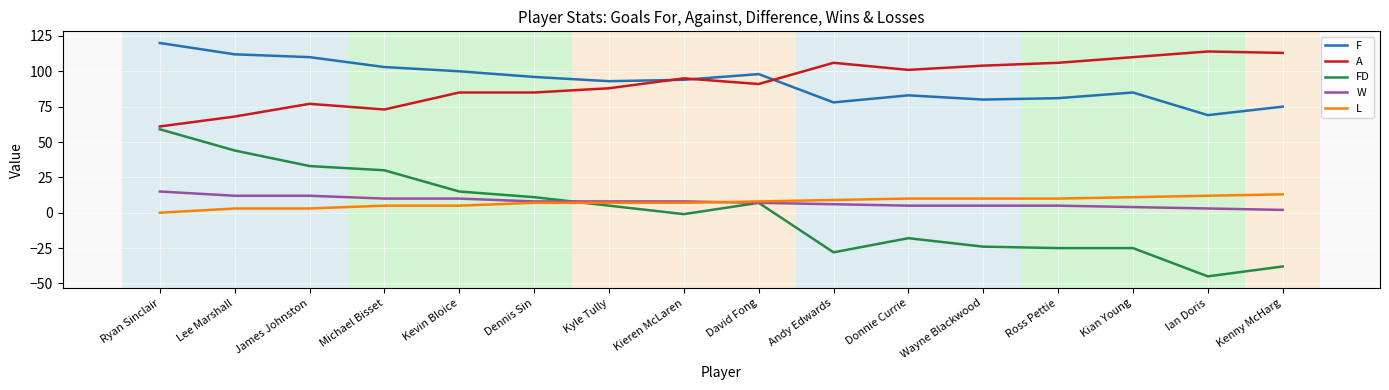

True or false: W and A cross at least once.

False